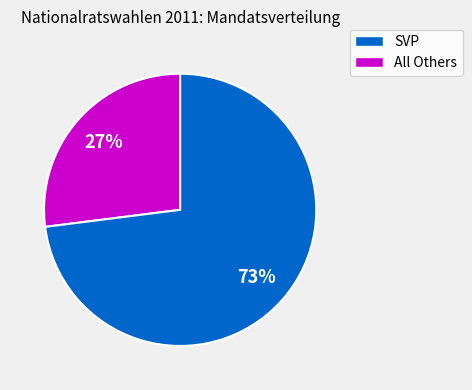

To the nearest percent, what is the difference between the largest and smallest slice percentages?

46%